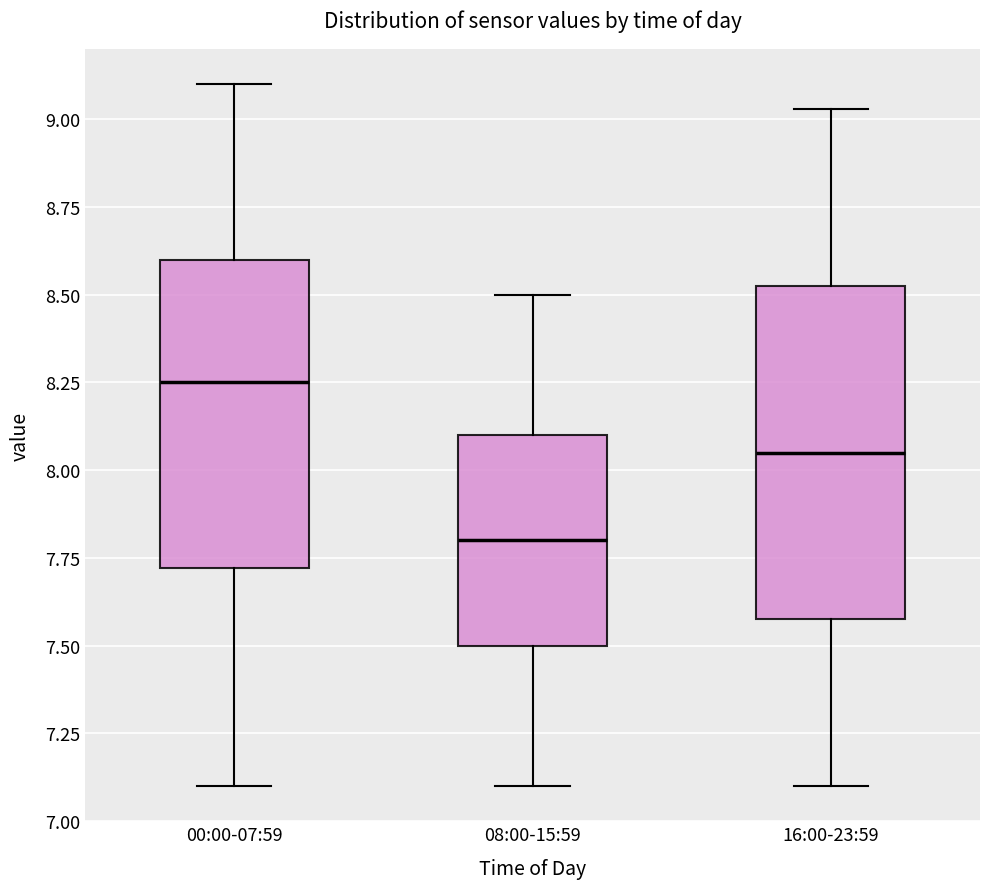

Reading left to right, read every box against the y-axis: the position of its median line, the range the box covers, and the ends of its whiskers. The values are not printed on the chart, so give them approximately, as read against the axis.

00:00-07:59: median 8.25, box 7.70 to 8.60, whiskers 7.10 to 9.10
08:00-15:59: median 7.80, box 7.50 to 8.10, whiskers 7.10 to 8.50
16:00-23:59: median 8.05, box 7.60 to 8.55, whiskers 7.10 to 9.05